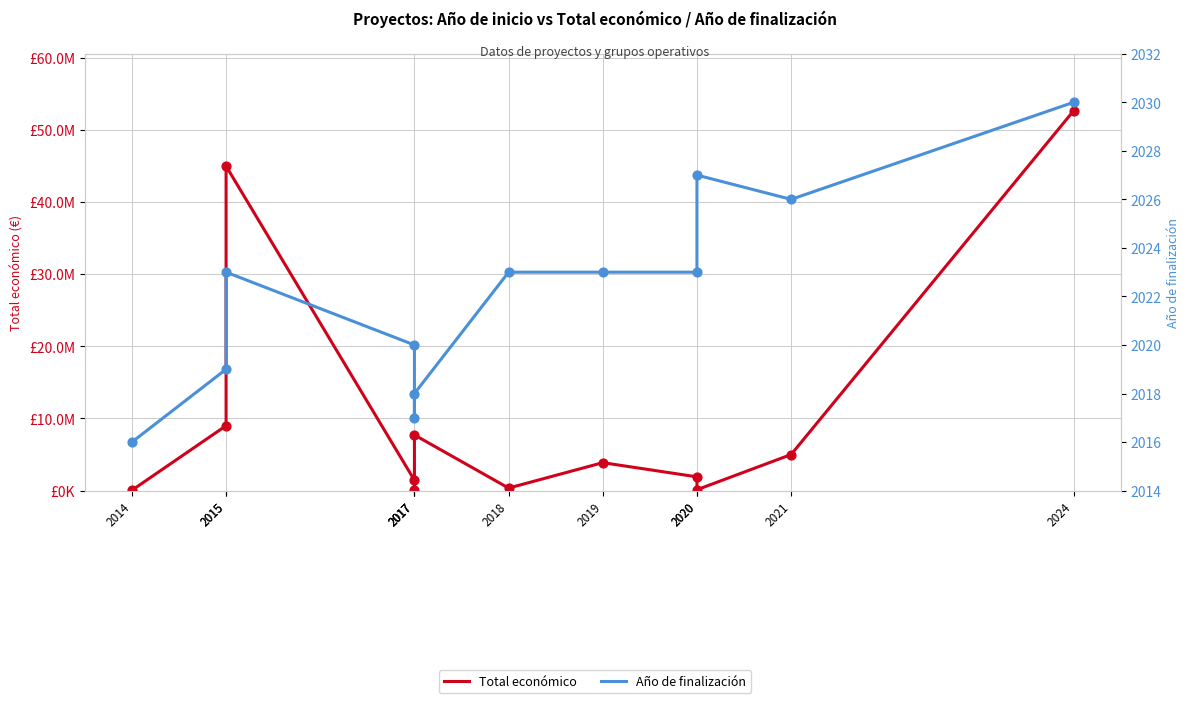

Is the value of Año de finalización at 2020 greater than the value of Total económico at 2017?

No